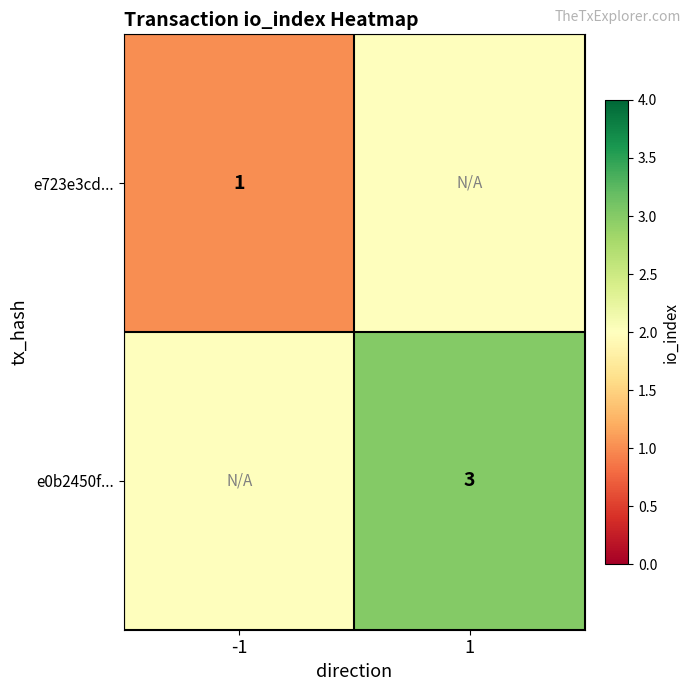

The e0b2450f... series shows 3 at 1. True or false?

True